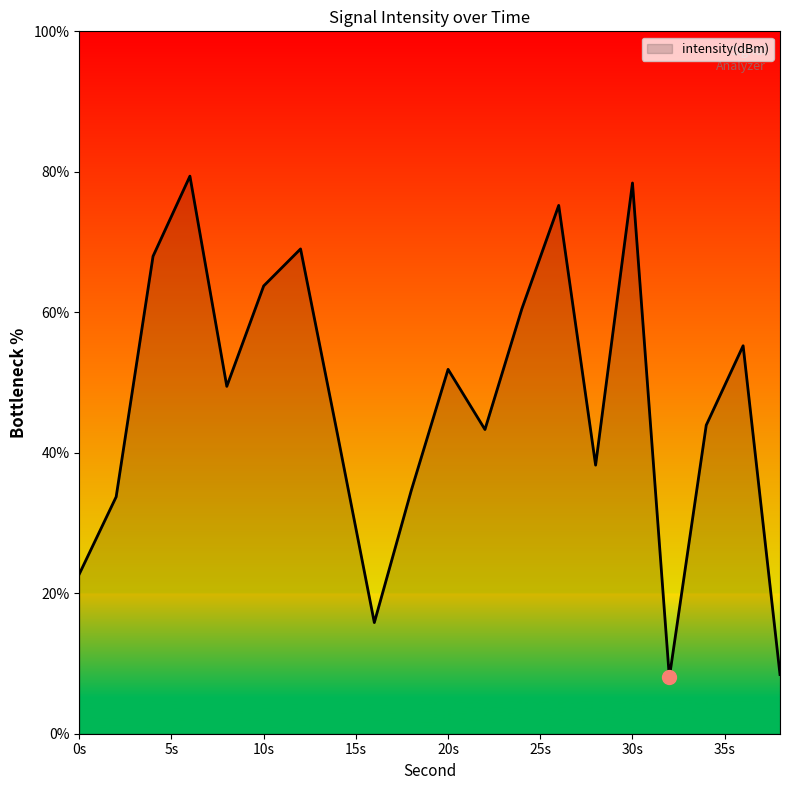

How many interior local valleys (lower than both neighbors) does the data have?

5